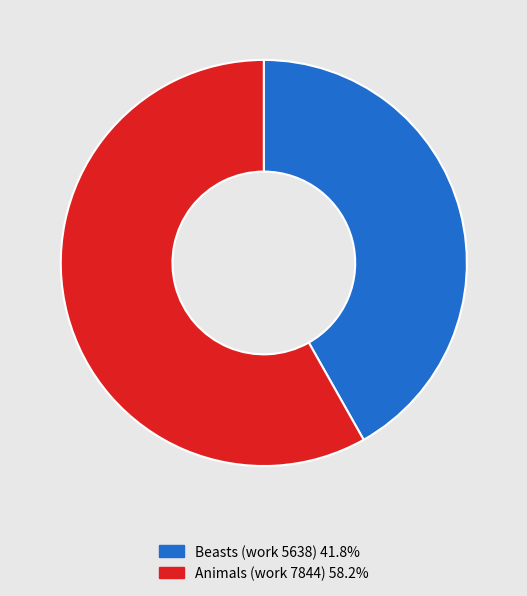

How many slices are in this pie chart?

2